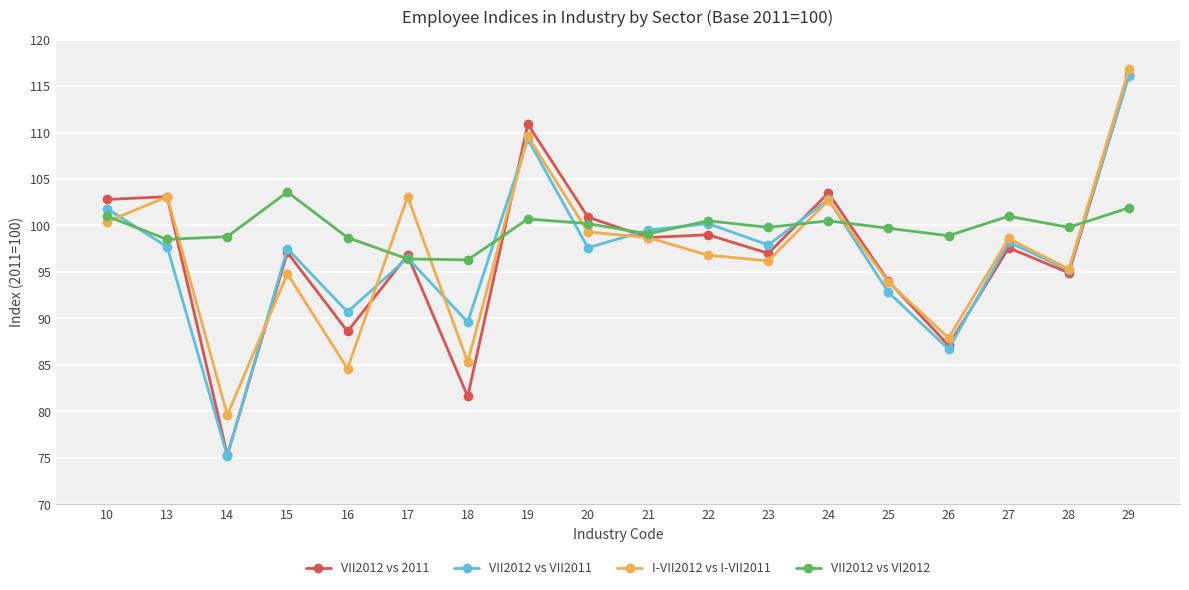

Which series changed the most between 22 and 25?

VII2012 vs VII2011